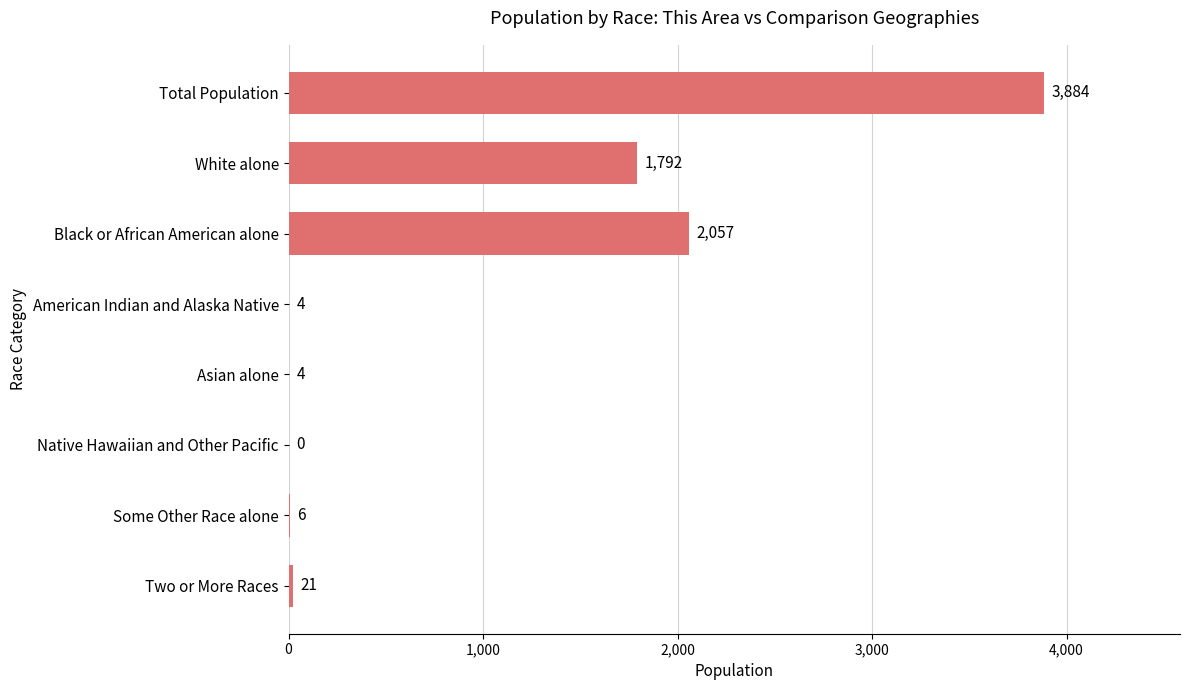

Is it true that the value at Black or African American alone is 936?

False